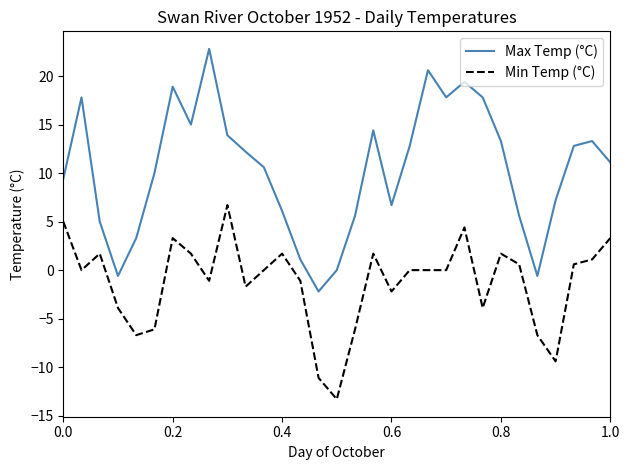

What is the difference between the maximum and minimum values in the Max Temp (°C) series?

25.0